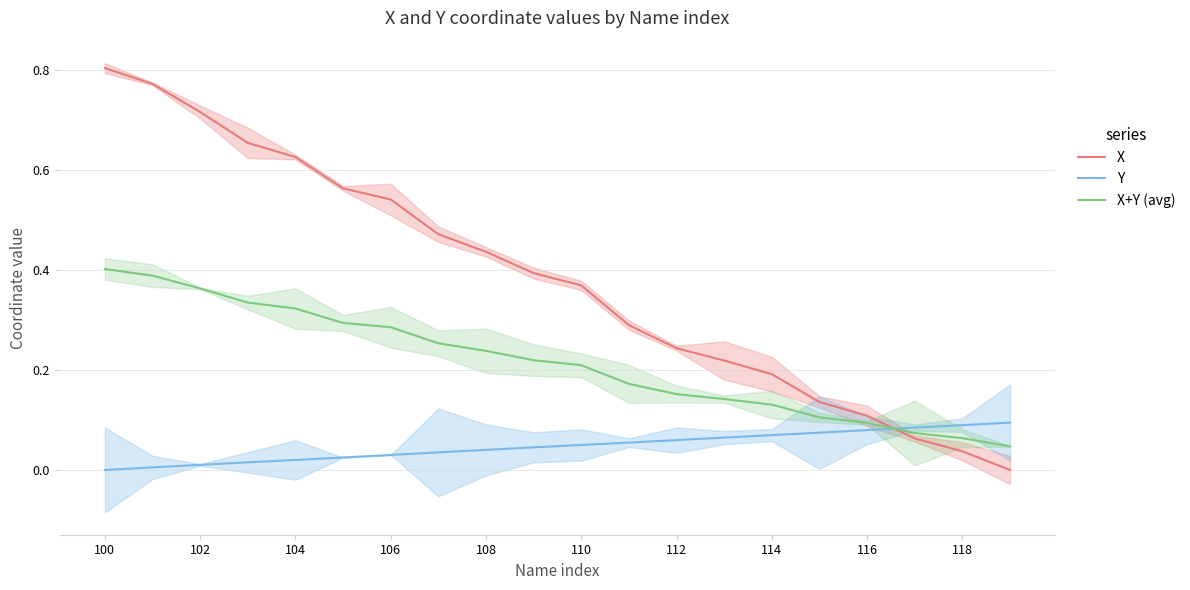

At how many categories does at least one series exceed 0?

20